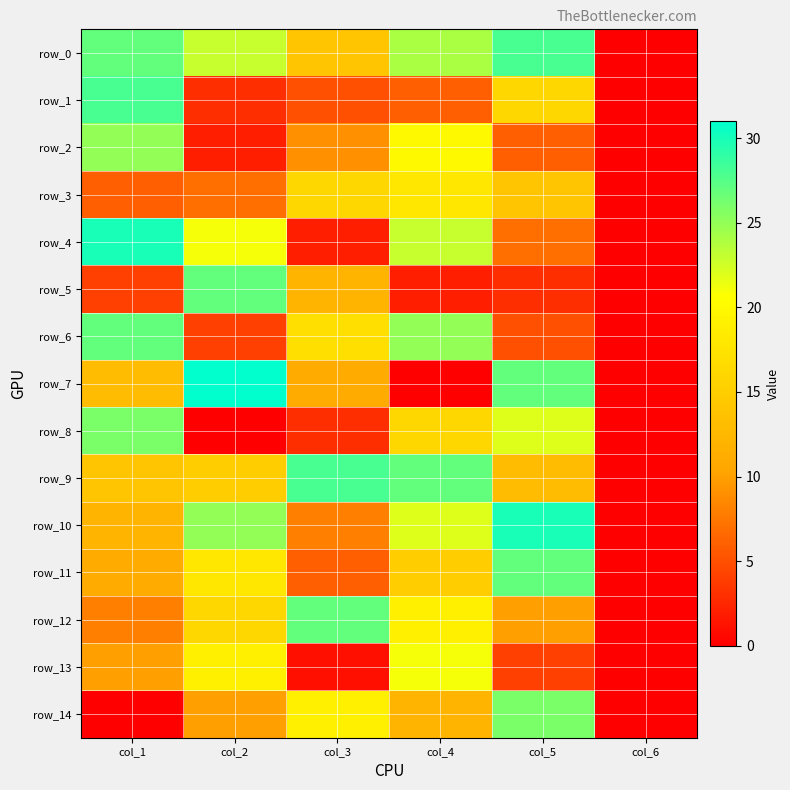

What is the difference between the row_2 values at col_3 and col_2?

7